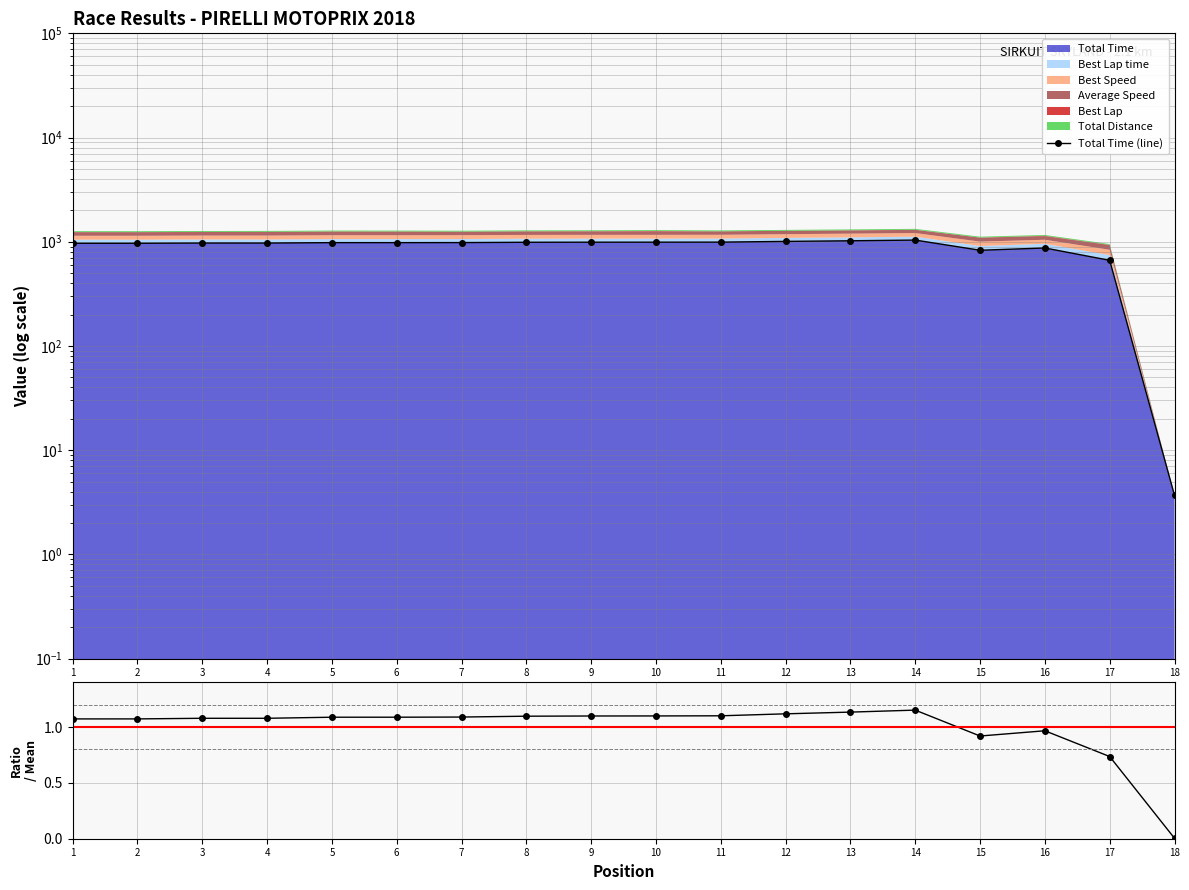

What is the value of the Total Time / Mean point at the 2nd from the left?

1.1